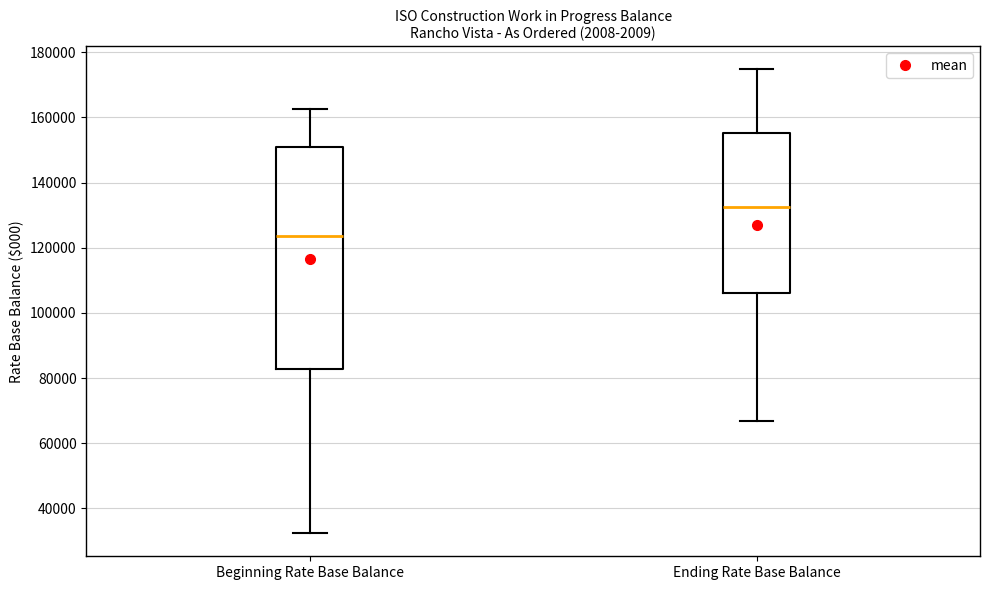

Reading left to right, transcribe this box plot: for each box, give where its median line is, the range the box spans, and where its two whiskers end, as read against the y-axis. The values are not printed on the chart, so give them approximately, as read against the axis.

Beginning Rate Base Balance: median 124000, box 82000 to 150000, whiskers 32000 to 162000
Ending Rate Base Balance: median 132000, box 106000 to 156000, whiskers 66000 to 174000